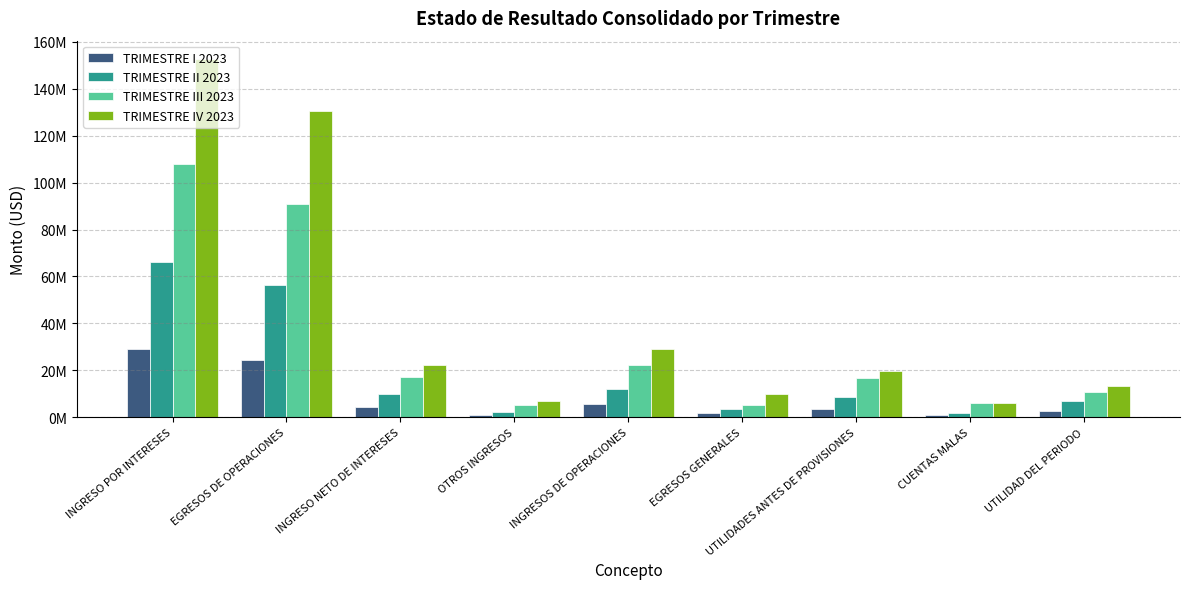

The value of TRIMESTRE III 2023 at INGRESO POR INTERESES is 108078059.1. True or false?

True